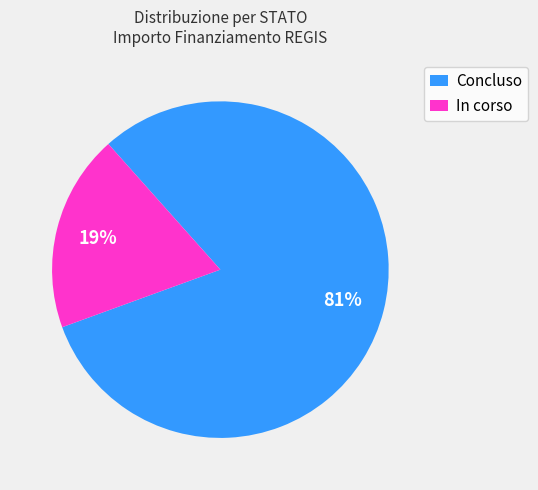

To the nearest percent, what is the difference between the largest and smallest slice percentages?

62%